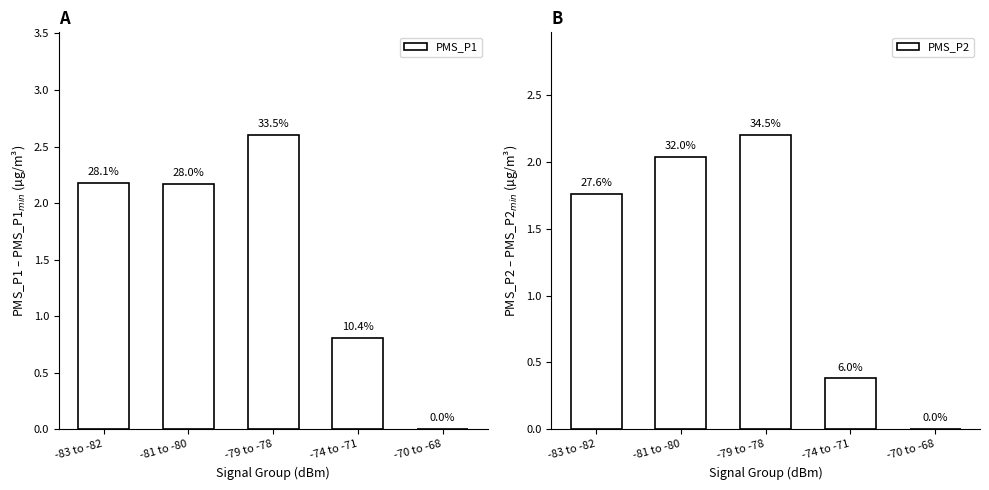

Read the PMS_P1 value at -83 to -82.

2.2